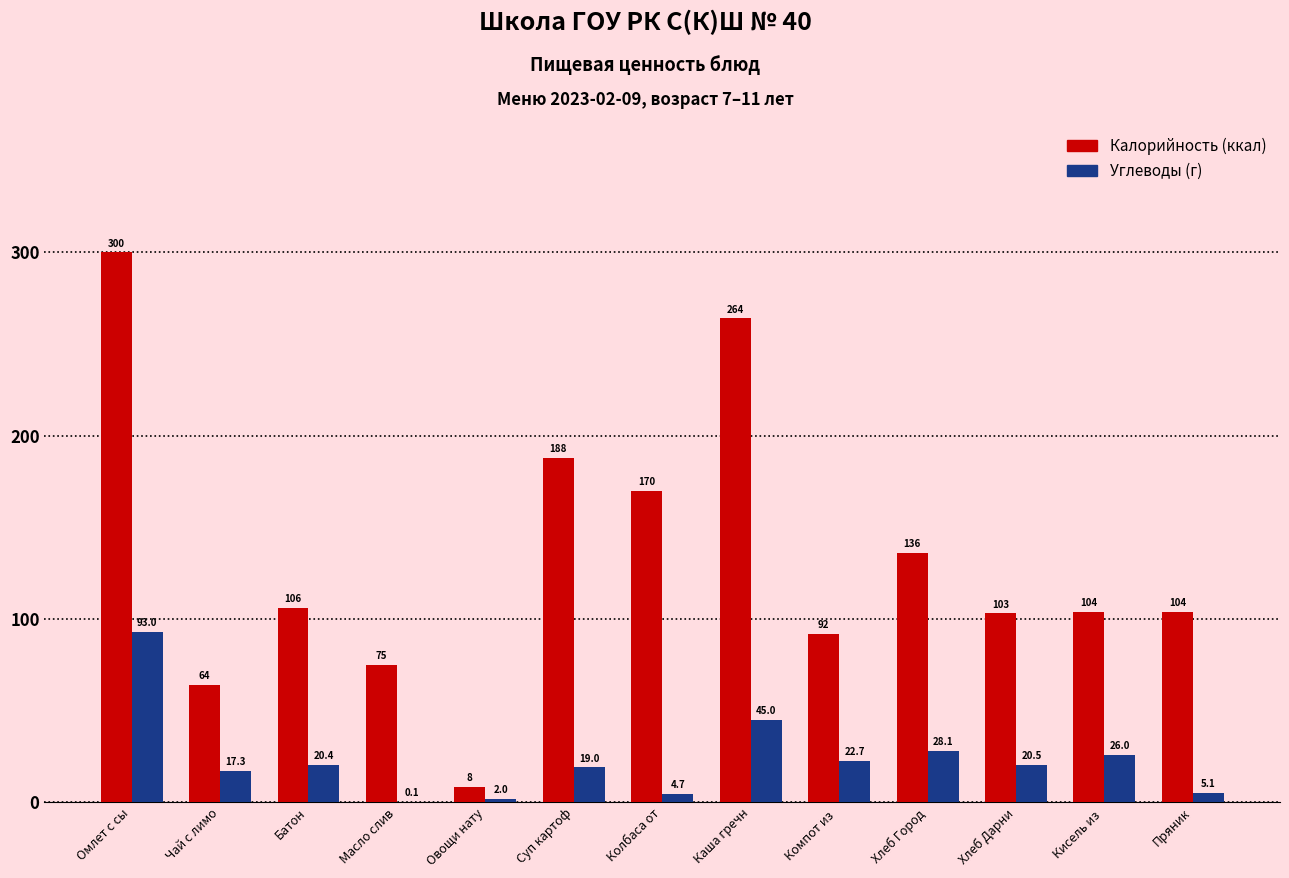

Reading right to left, what are all the values shown in this chart?

Калорийность: Пряник=104.0	Кисель из =104.0	Хлеб Дарни=103.0	Хлеб Город=136.0	Компот из =92.0	Каша гречн=264.0	Колбаса от=170.0	Суп картоф=188.0	Овощи нату=8.4	Масло слив=75.0	Батон=106.0	Чай с лимо=64.0	Омлет с сы=300.0
Углеводы: Пряник=5.1	Кисель из =26.0	Хлеб Дарни=20.5	Хлеб Город=28.1	Компот из =22.7	Каша гречн=45.0	Колбаса от=4.7	Суп картоф=19.0	Овощи нату=2.0	Масло слив=0.1	Батон=20.4	Чай с лимо=17.3	Омлет с сы=93.0